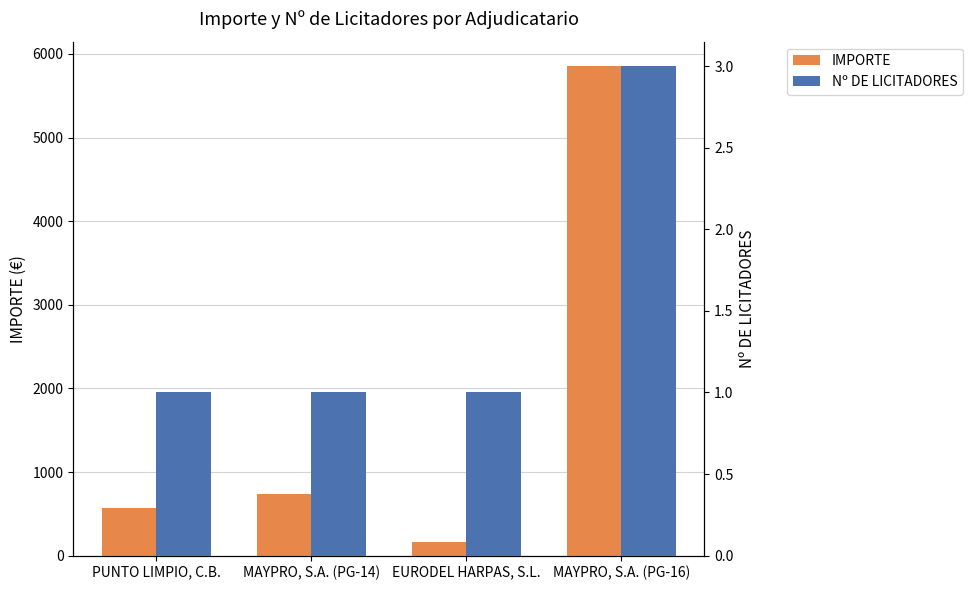

At how many categories does at least one series exceed 434?

3